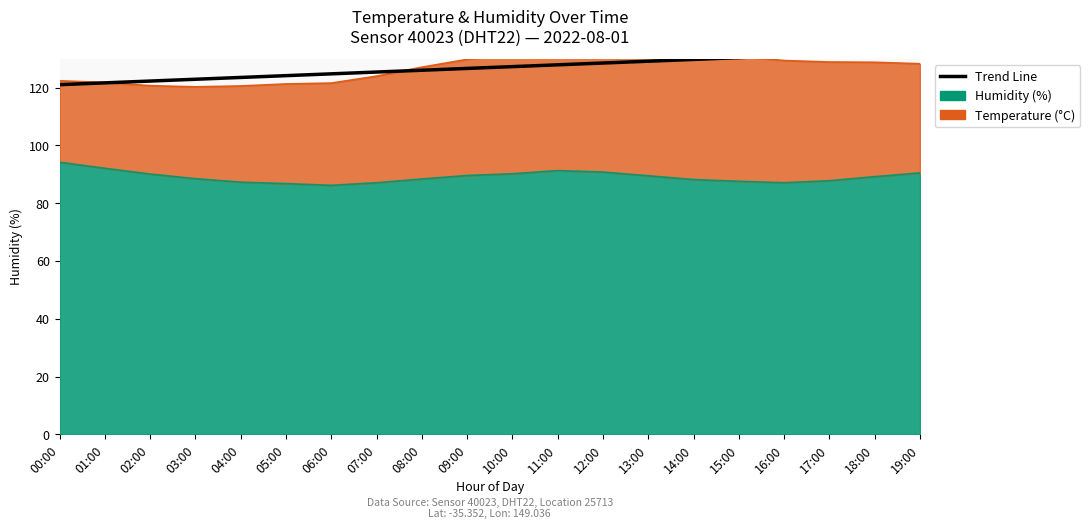

True or false: the data shows 132.9 at 19:00.

True